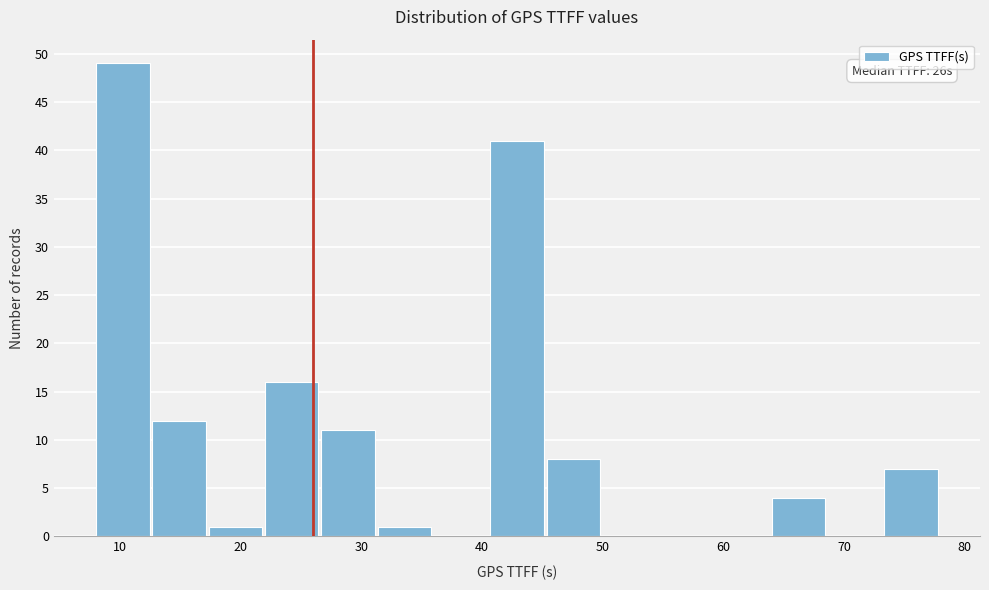

Over which range of the x-axis is the bar tallest?

8 to 13